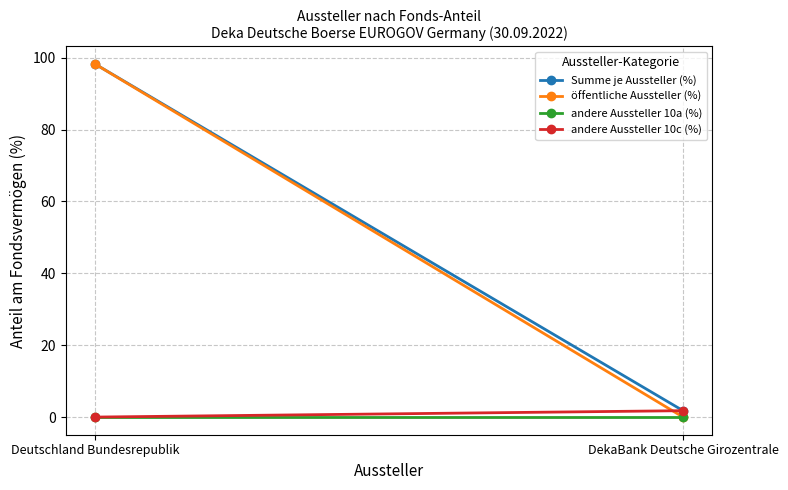

Reading left to right, list all the values displayed in this chart.

Summe je Aussteller (%): Deutschland Bundesrepublik=98.2	DekaBank Deutsche Girozentrale=1.8
öffentliche Aussteller (%): Deutschland Bundesrepublik=98.2	DekaBank Deutsche Girozentrale=0.0
andere Aussteller 10a (%): Deutschland Bundesrepublik=0.0	DekaBank Deutsche Girozentrale=0.0
andere Aussteller 10c (%): Deutschland Bundesrepublik=0.0	DekaBank Deutsche Girozentrale=1.8